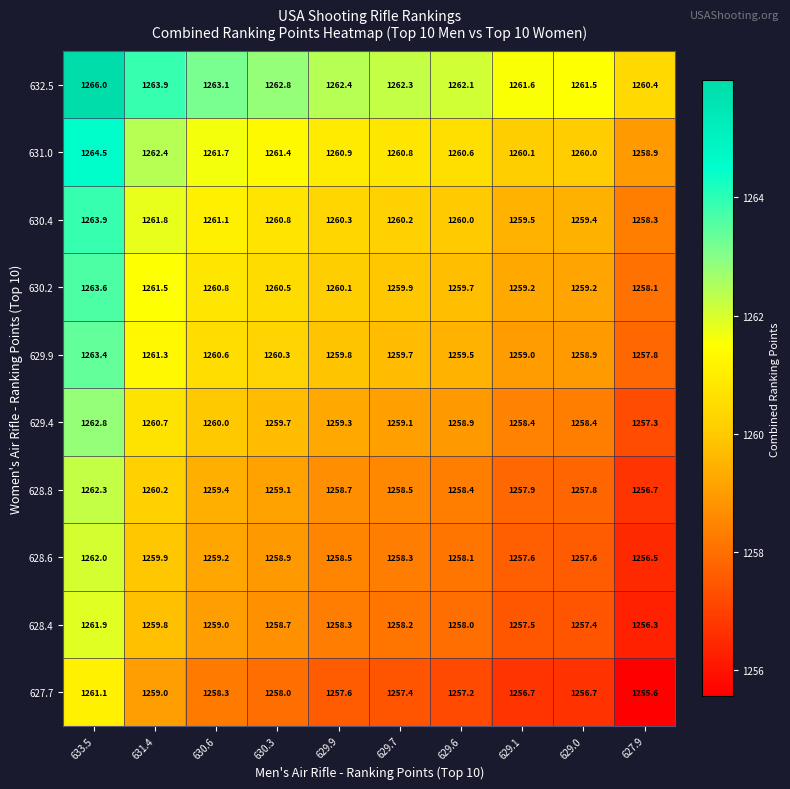

Where does the 628.8 series first go above 1258?

633.5